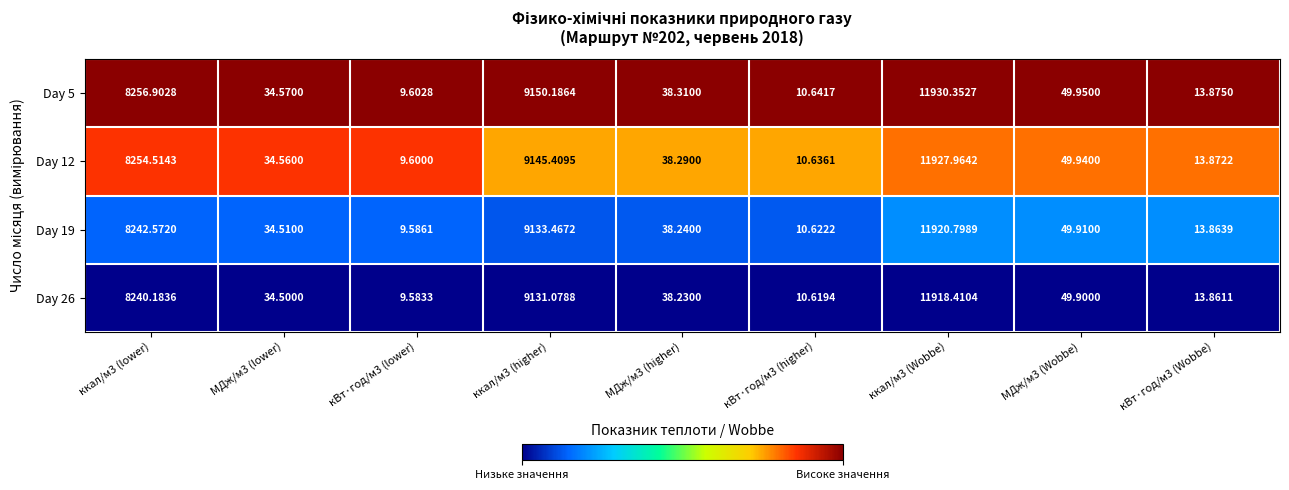

Is the value of Day 19 at МДж/м3 (Wobbe) greater than the value of Day 26 at МДж/м3 (higher)?

Yes